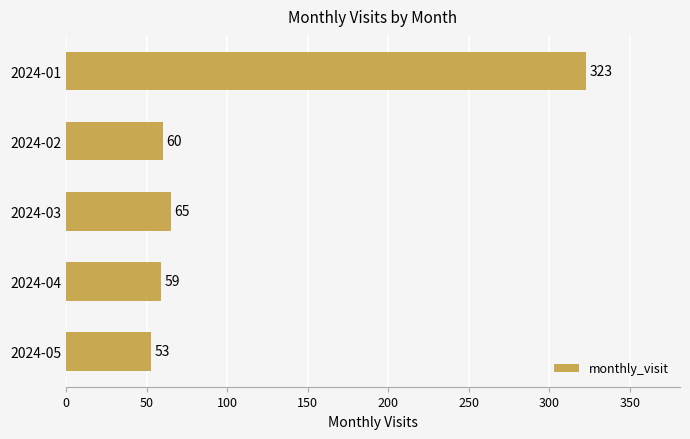

Which label corresponds to the smallest value in the chart?

2024-05